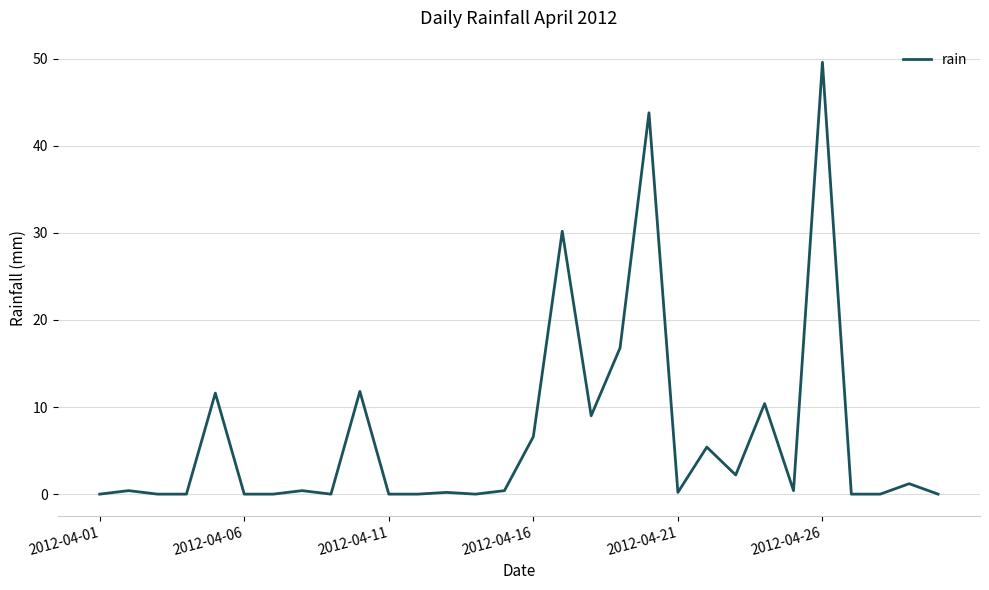

What is the maximum value shown in the chart?

49.6